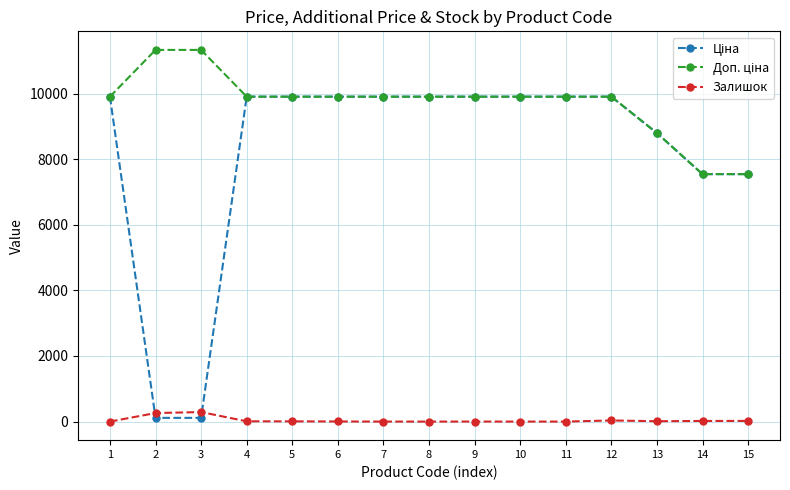

What is the greatest value displayed?

11334.0